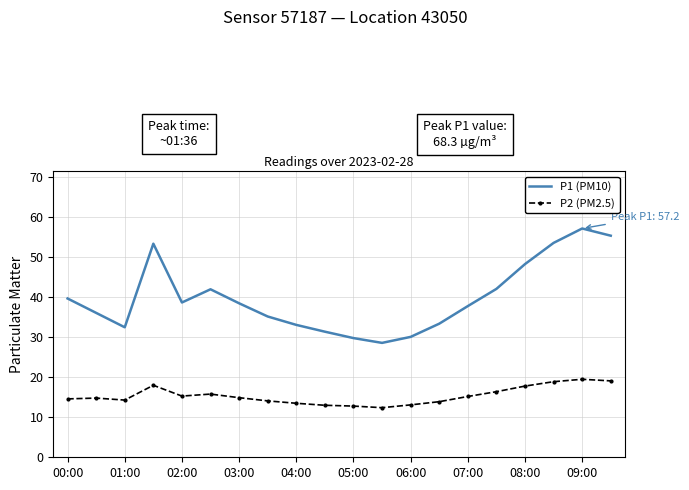

List the series in order of their peak value, lowest first.

P2 (PM2.5), P1 (PM10)